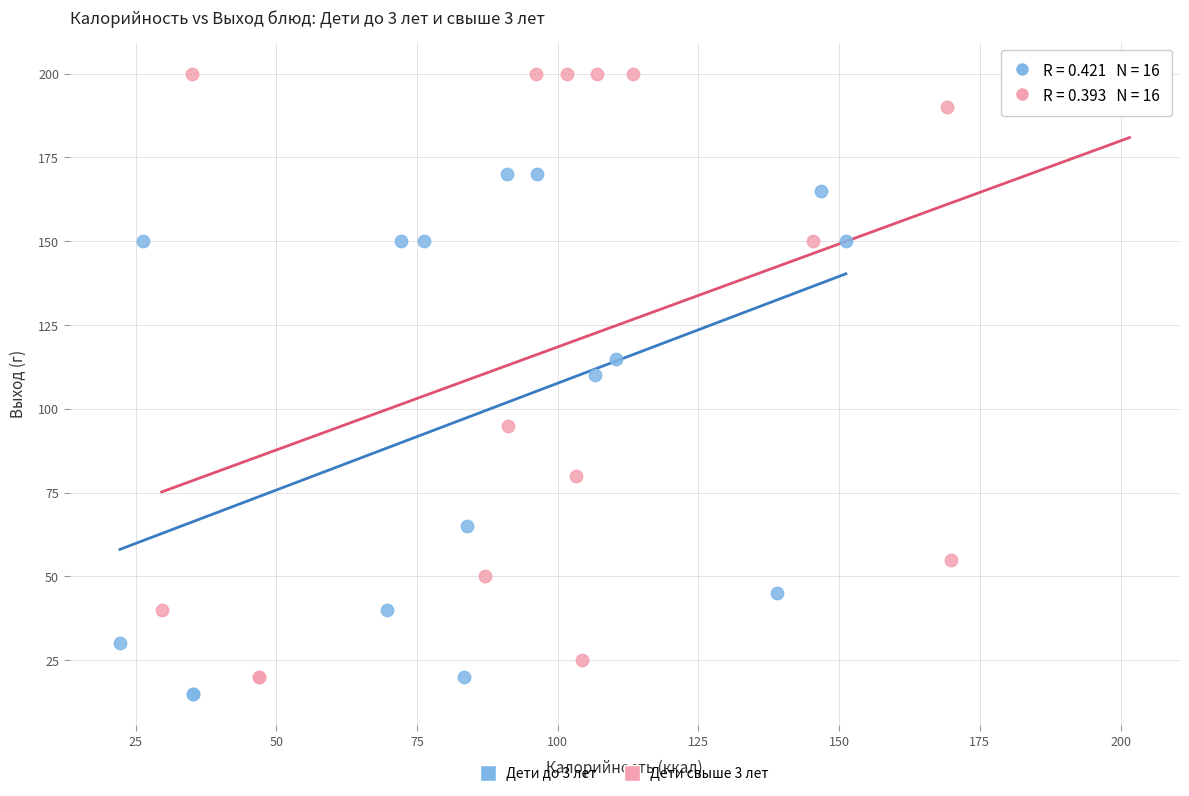

Which series contains the highest Y value?

Дети свыше 3 лет